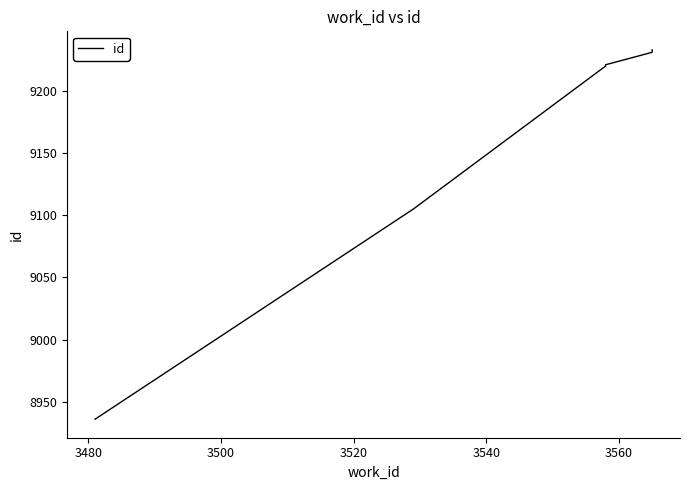

What is the difference between the second highest and minimum values?

296